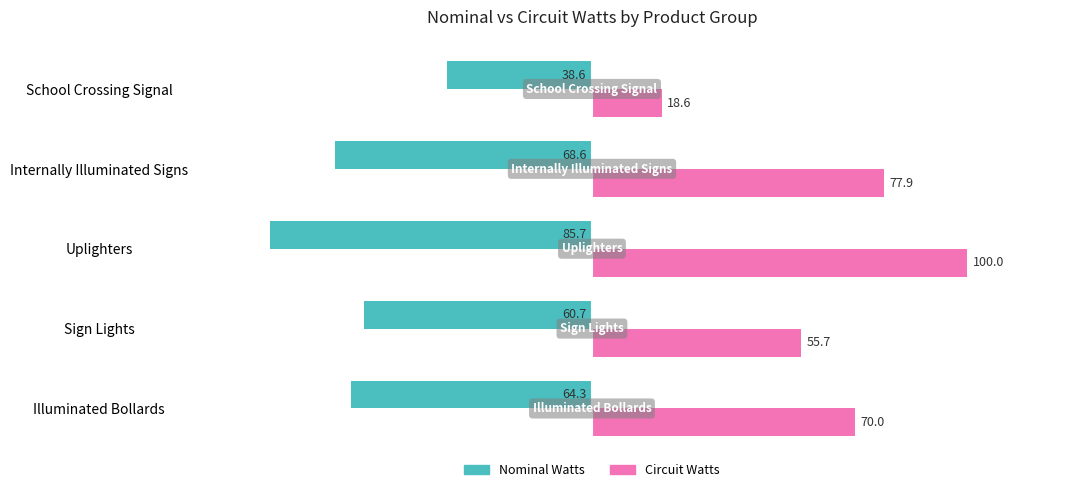

What is the sum of the Nominal Watts values at Sign Lights and School Crossing Signal?

-99.3